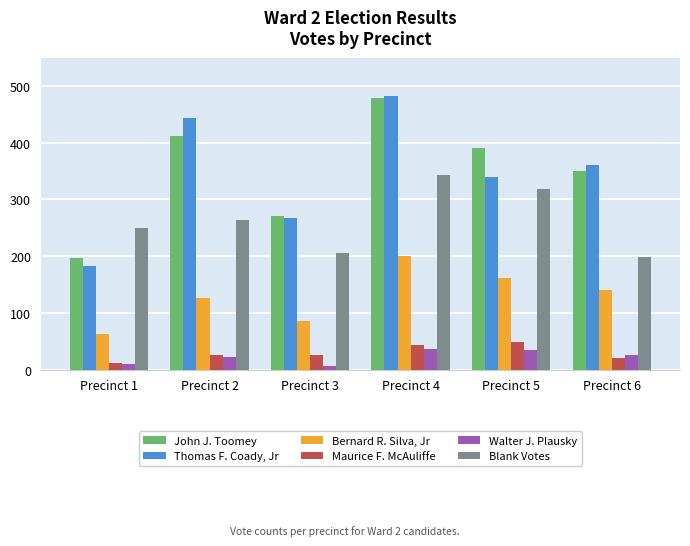

Which series has the largest range (max minus min)?

Thomas F. Coady, Jr